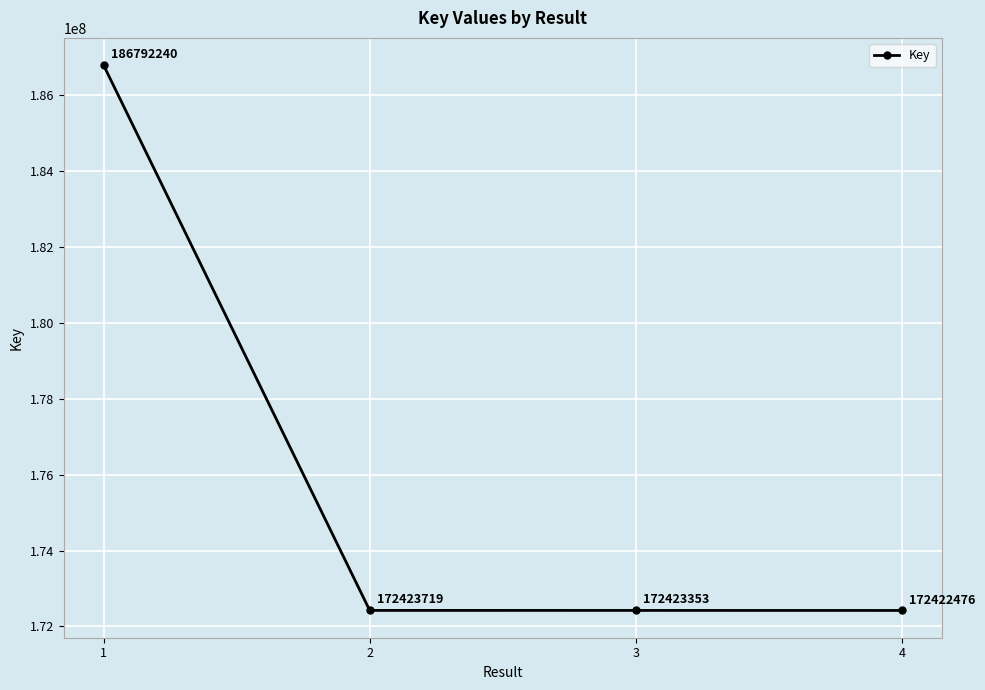

What is the greatest value displayed?

186792240